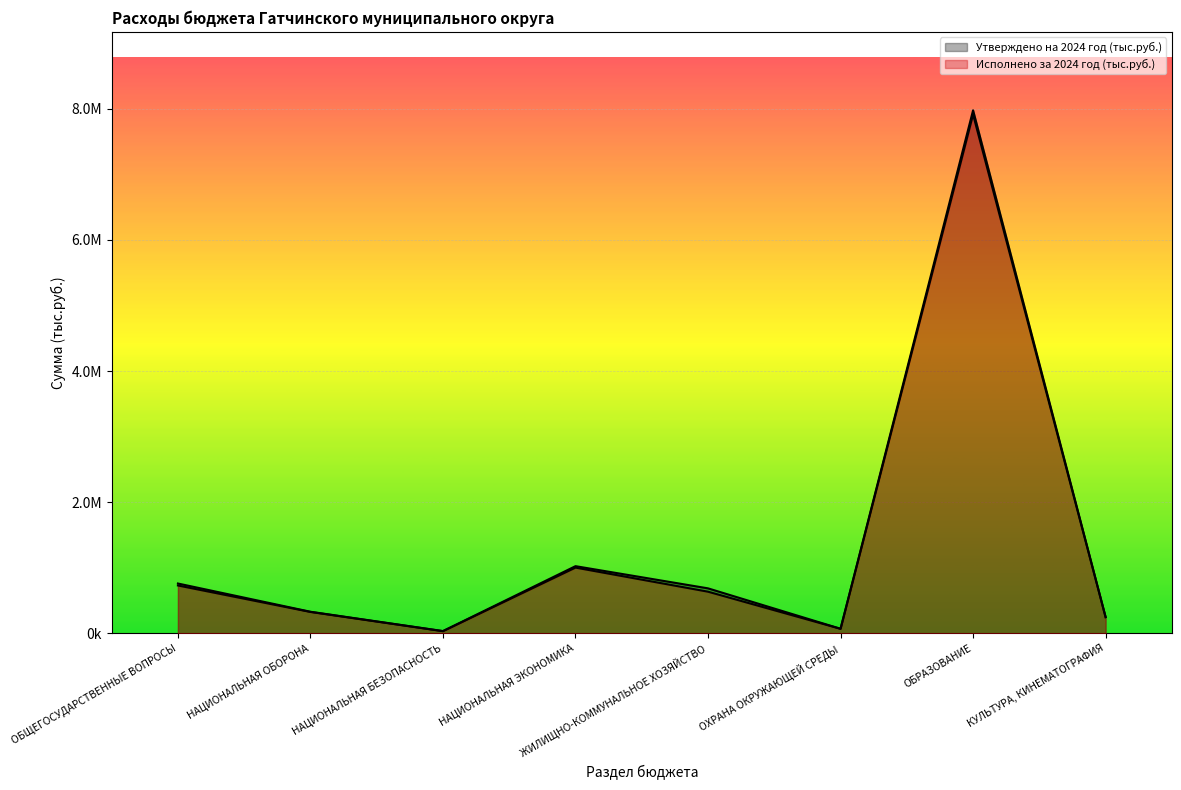

Reading left to right, transcribe all the data shown in this chart.

Утверждено на 2024 год (тыс.руб.): ОБЩЕГОСУДАРСТВЕННЫЕ ВОПРОСЫ=760534.0	НАЦИОНАЛЬНАЯ ОБОРОНА=329896.5	НАЦИОНАЛЬНАЯ БЕЗОПАСНОСТЬ=35296.3	НАЦИОНАЛЬНАЯ ЭКОНОМИКА=1025232.5	ЖИЛИЩНО-КОММУНАЛЬНОЕ ХОЗЯЙСТВО=686718.0	ОХРАНА ОКРУЖАЮЩЕЙ СРЕДЫ=70255.7	ОБРАЗОВАНИЕ=7977646.3	КУЛЬТУРА, КИНЕМАТОГРАФИЯ=248430.5
Исполнено за 2024 год (тыс.руб.): ОБЩЕГОСУДАРСТВЕННЫЕ ВОПРОСЫ=730864.2	НАЦИОНАЛЬНАЯ ОБОРОНА=326960.3	НАЦИОНАЛЬНАЯ БЕЗОПАСНОСТЬ=33828.5	НАЦИОНАЛЬНАЯ ЭКОНОМИКА=1003345.8	ЖИЛИЩНО-КОММУНАЛЬНОЕ ХОЗЯЙСТВО=635850.6	ОХРАНА ОКРУЖАЮЩЕЙ СРЕДЫ=70117.2	ОБРАЗОВАНИЕ=7914505.4	КУЛЬТУРА, КИНЕМАТОГРАФИЯ=247276.9